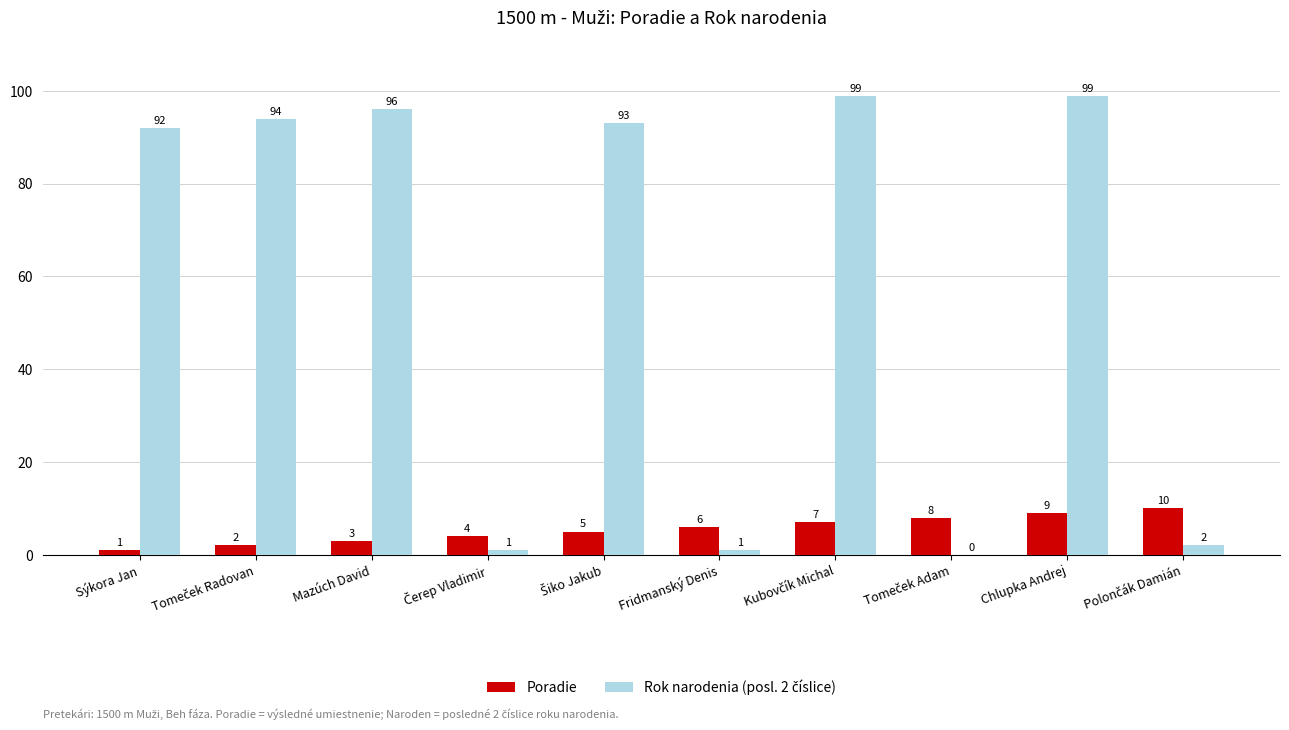

What is the greatest value displayed?

99